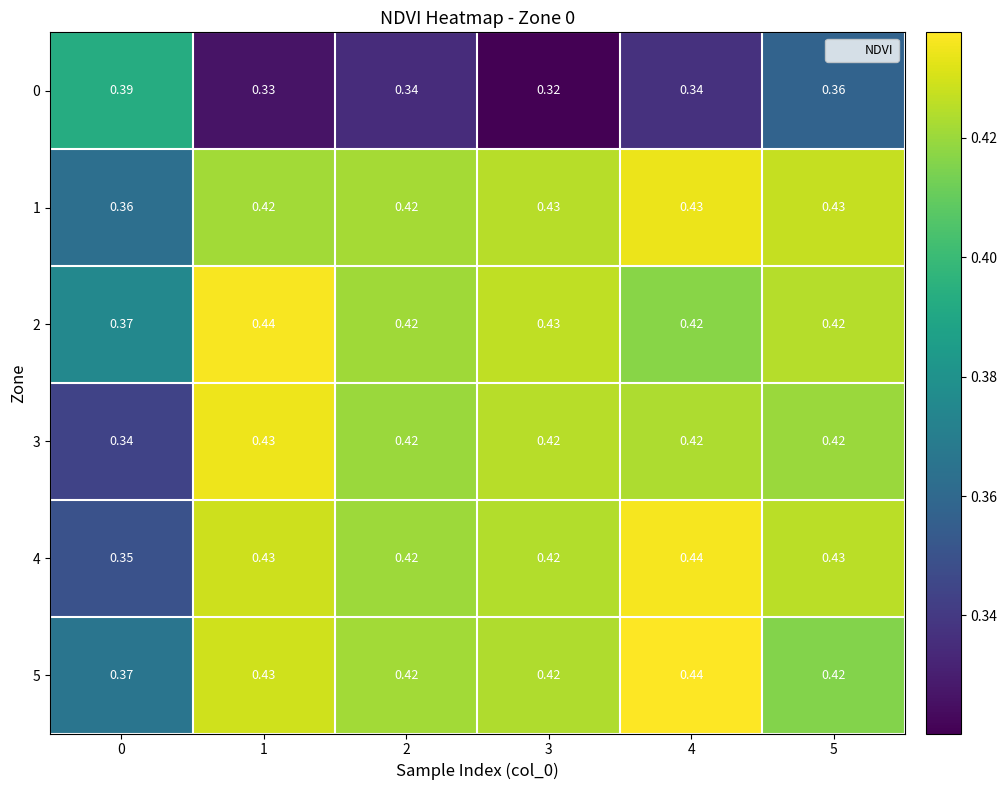

What is the total value across all series at 3?

2.4